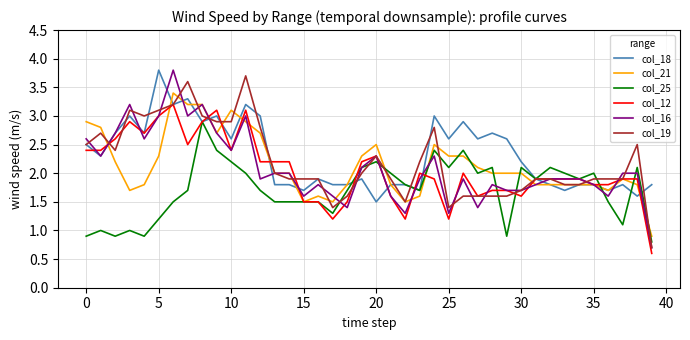

Is this an area chart (filled region under the line)?

No